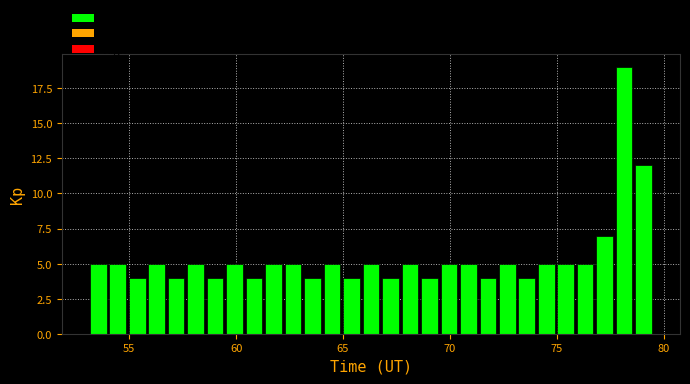

Around what value on the x-axis is the tallest bar? Give the approximate position of its centre, as read against the axis.

78.0